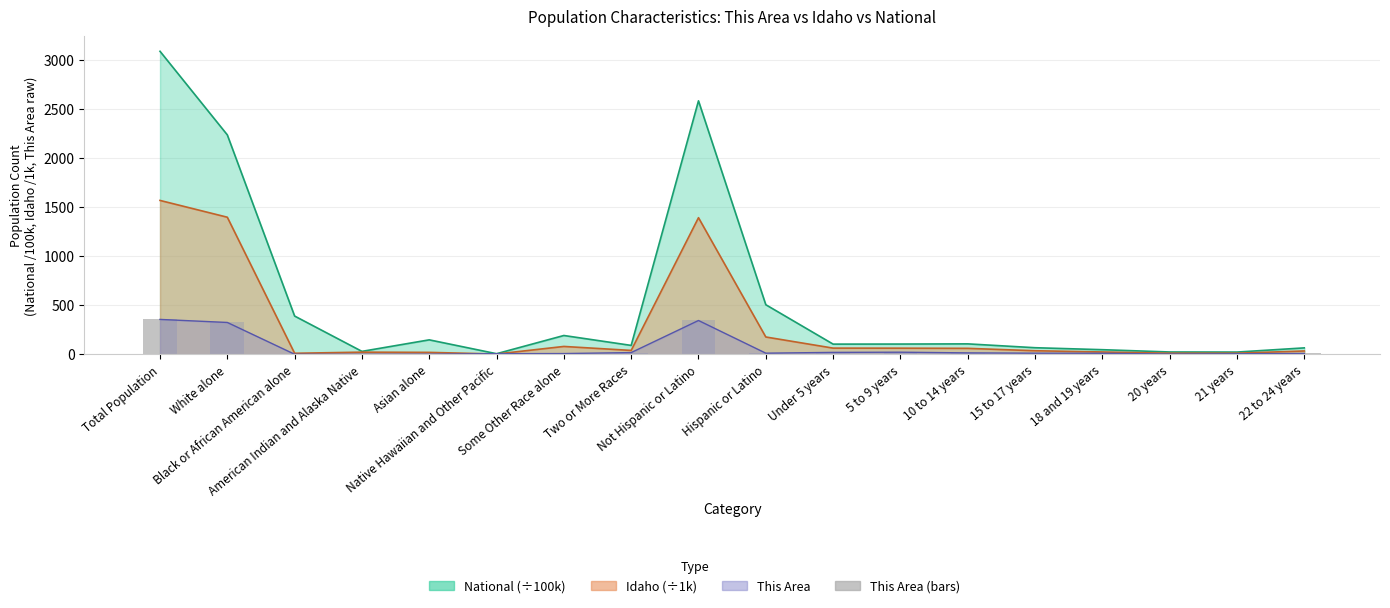

How many bars are there in total?

18